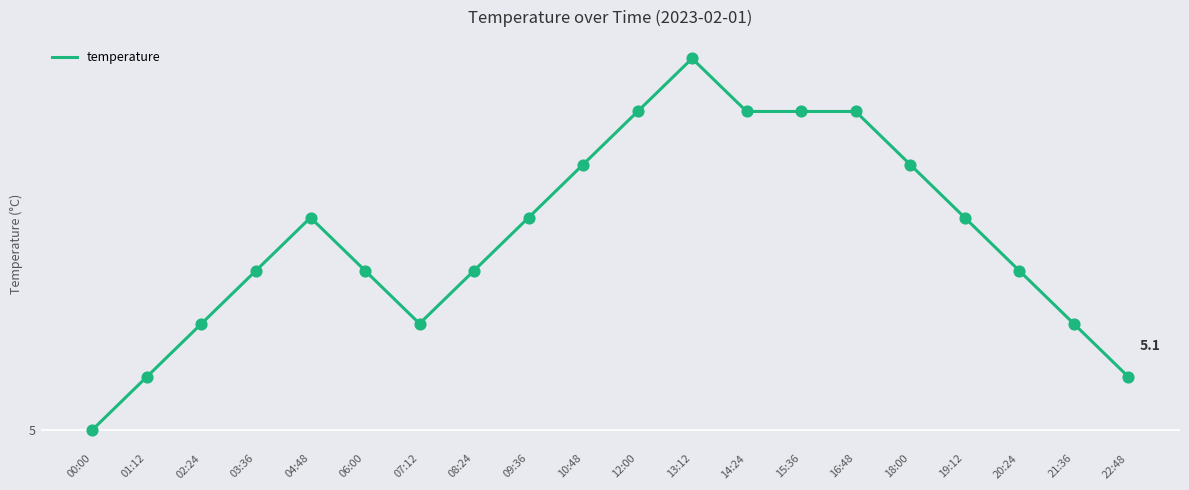

Which has a higher value, 08:24 or 03:36?

08:24